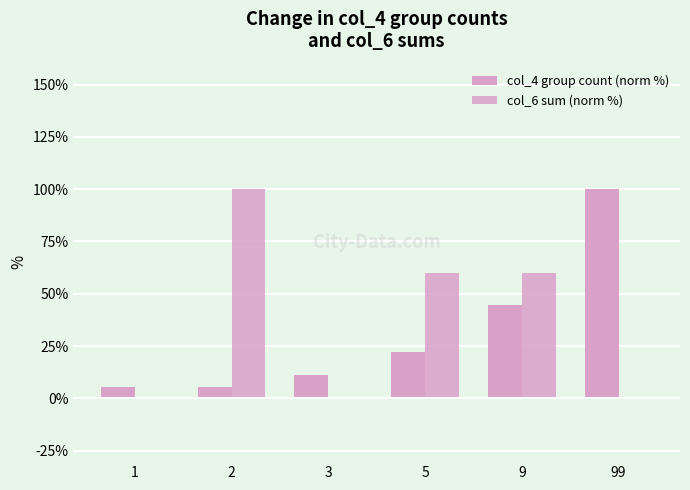

What is the average value of the col_6 sum (norm %) series?

36.7